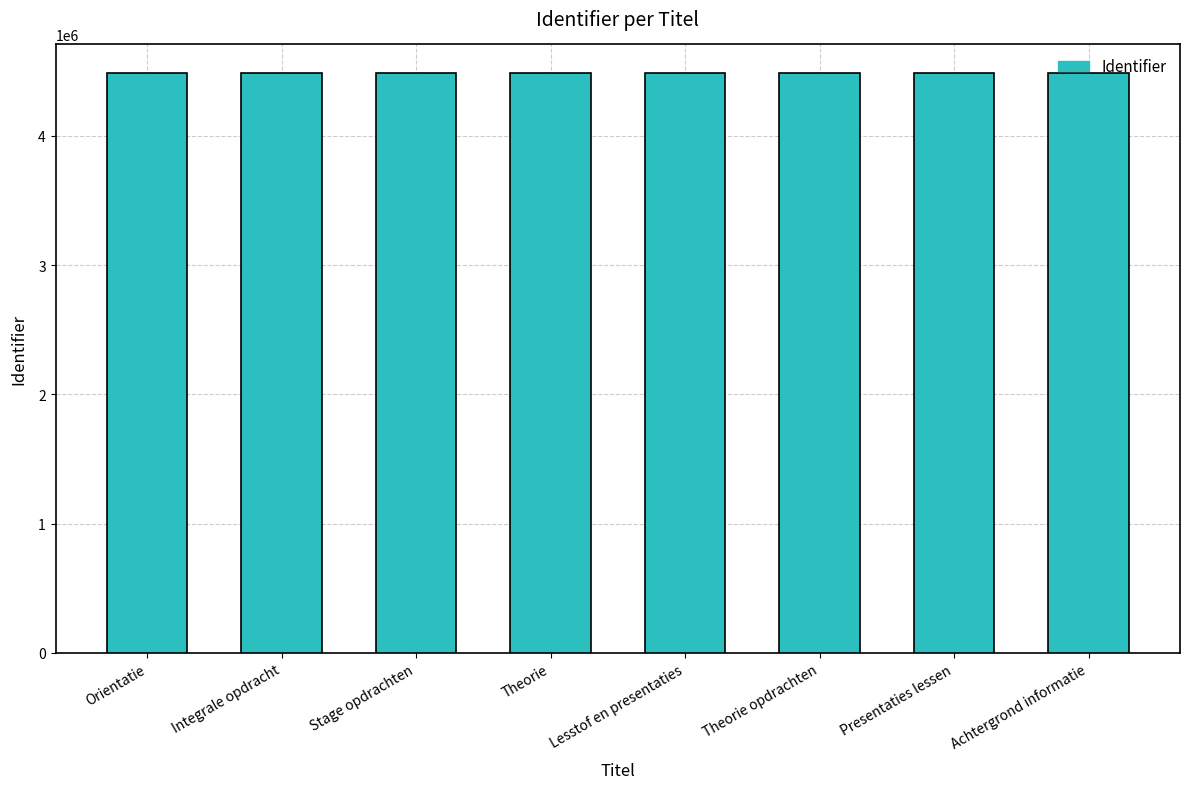

What is the maximum value shown in the chart?

4483186